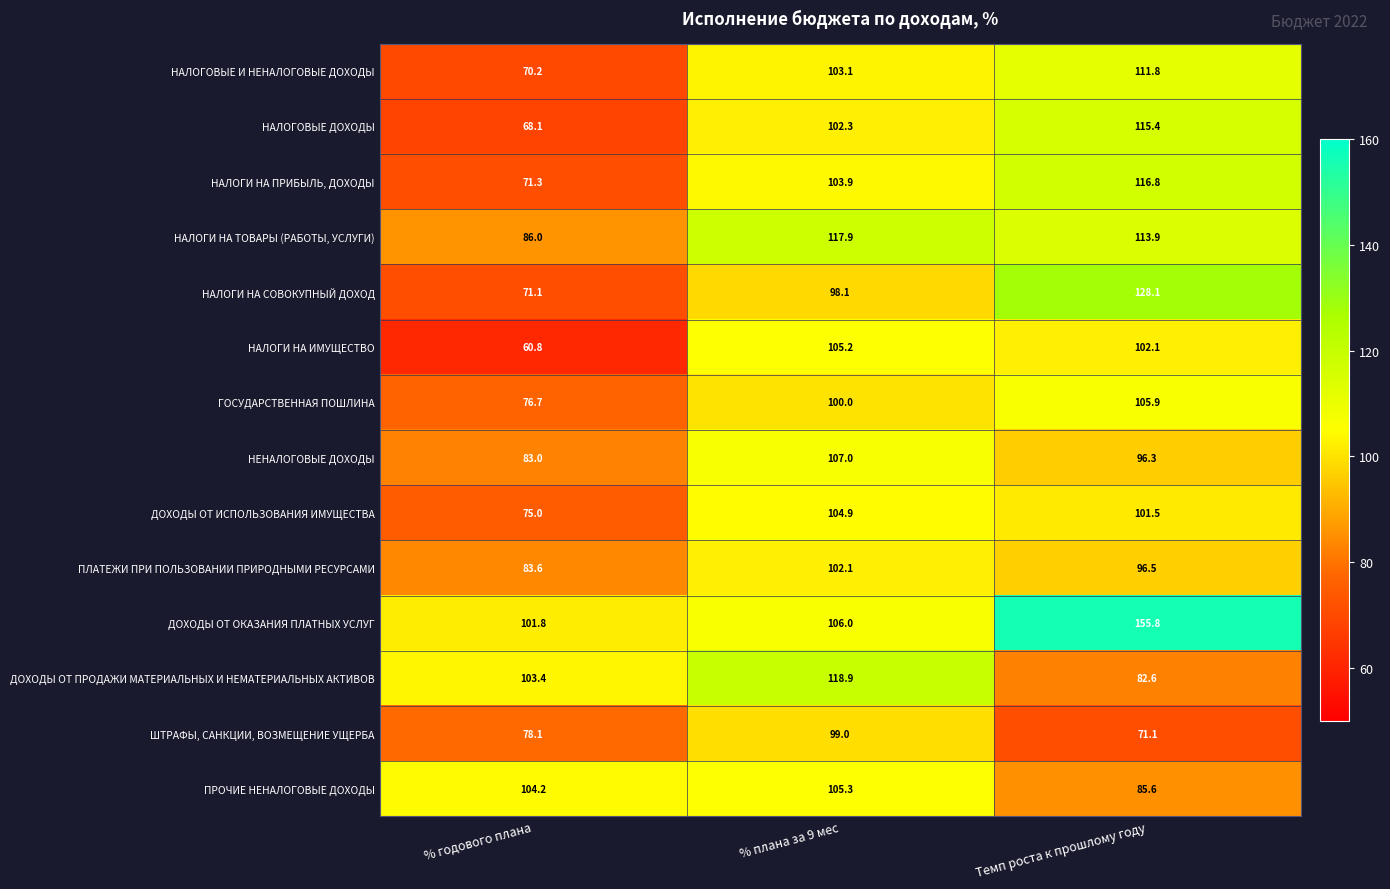

What value does the НАЛОГОВЫЕ И НЕНАЛОГОВЫЕ ДОХОДЫ series have at % годового плана?

70.2